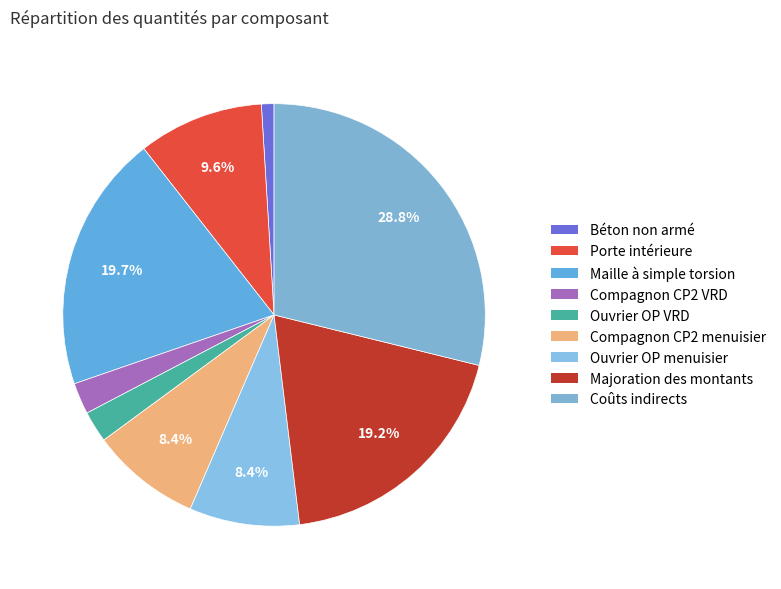

To the nearest percent, what is the difference between the largest and smallest slice percentages?

28%